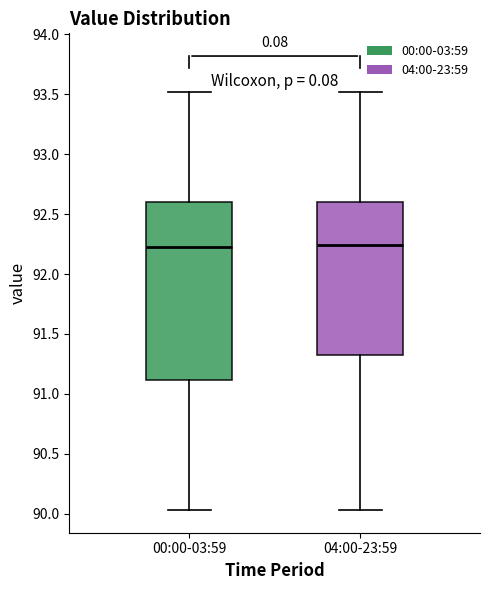

Reading left to right, read every box against the y-axis: the position of its median line, the range the box covers, and the ends of its whiskers. The values are not printed on the chart, so give them approximately, as read against the axis.

00:00-03:59: median 92.25, box 91.10 to 92.60, whiskers 90.05 to 93.50
04:00-23:59: median 92.25, box 91.30 to 92.60, whiskers 90.05 to 93.50